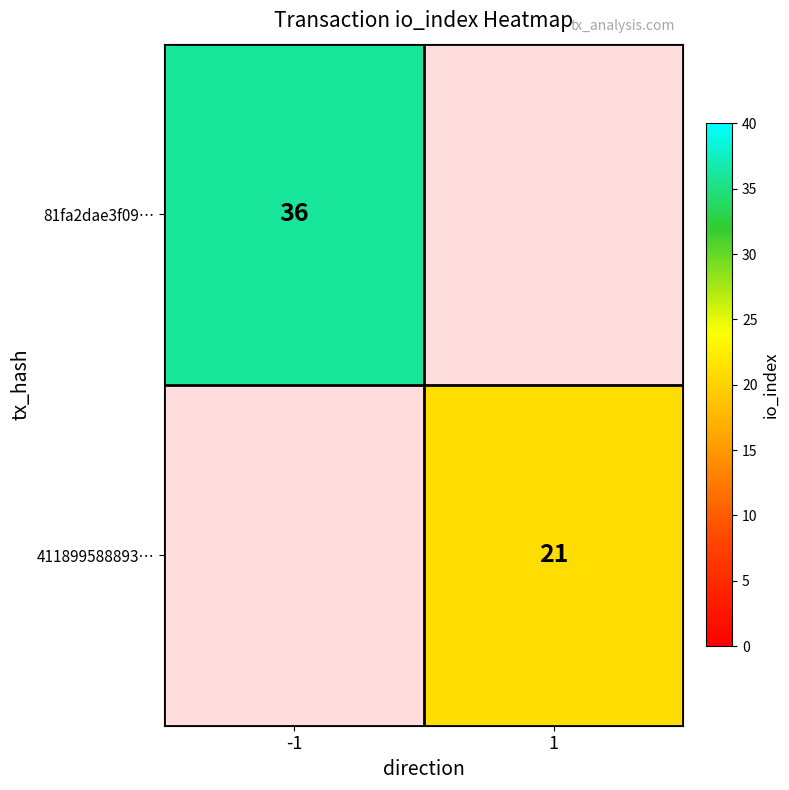

The 411899588893… series shows 14 at 1. True or false?

False